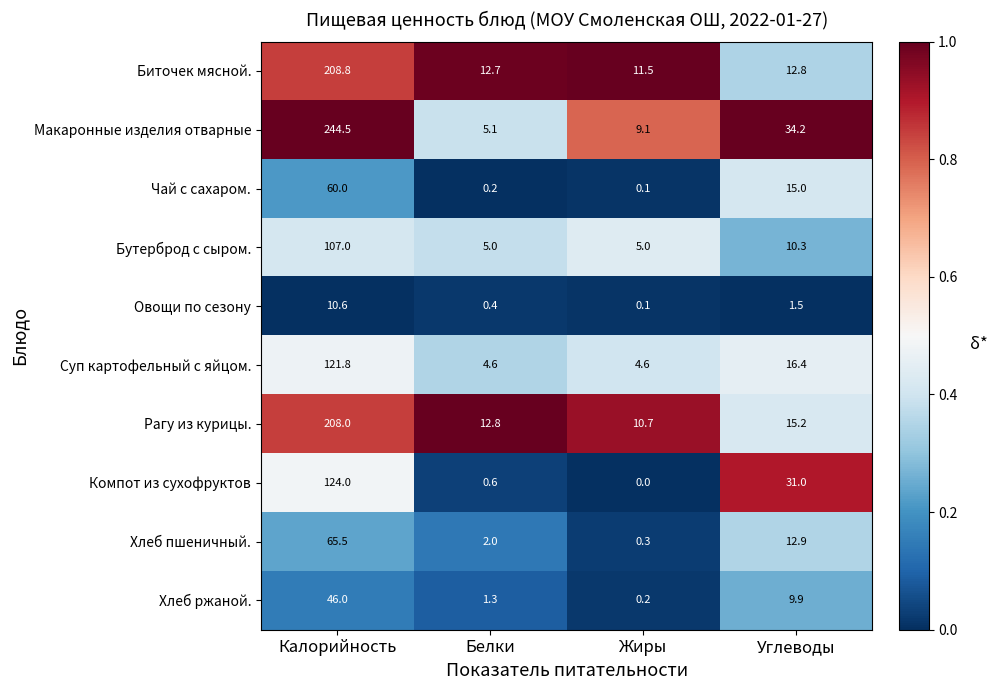

What is the total value across all series at Жиры?

41.6